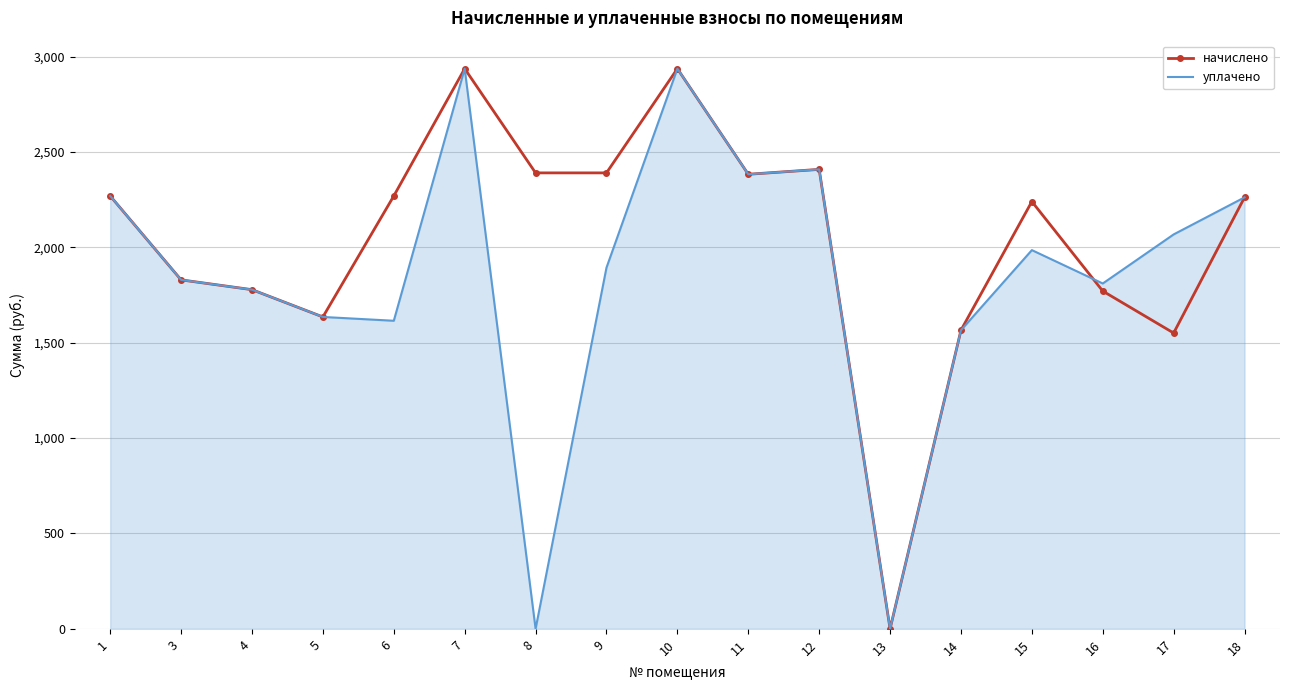

True or false: начислено and уплачено cross at least once.

True